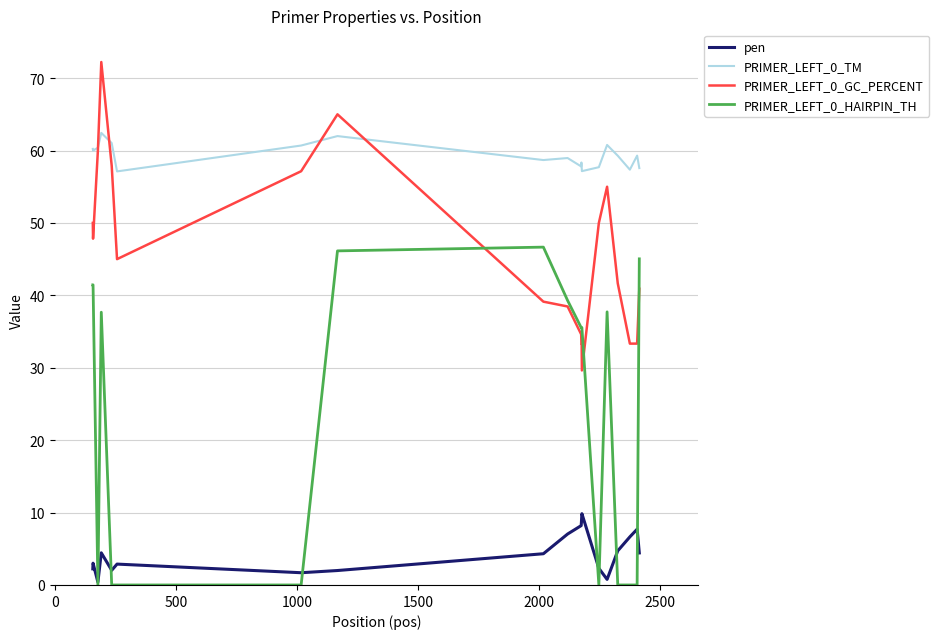

Rank the series by their average value, from highest to lowest.

PRIMER_LEFT_0_TM, PRIMER_LEFT_0_GC_PERCENT, PRIMER_LEFT_0_HAIRPIN_TH, pen